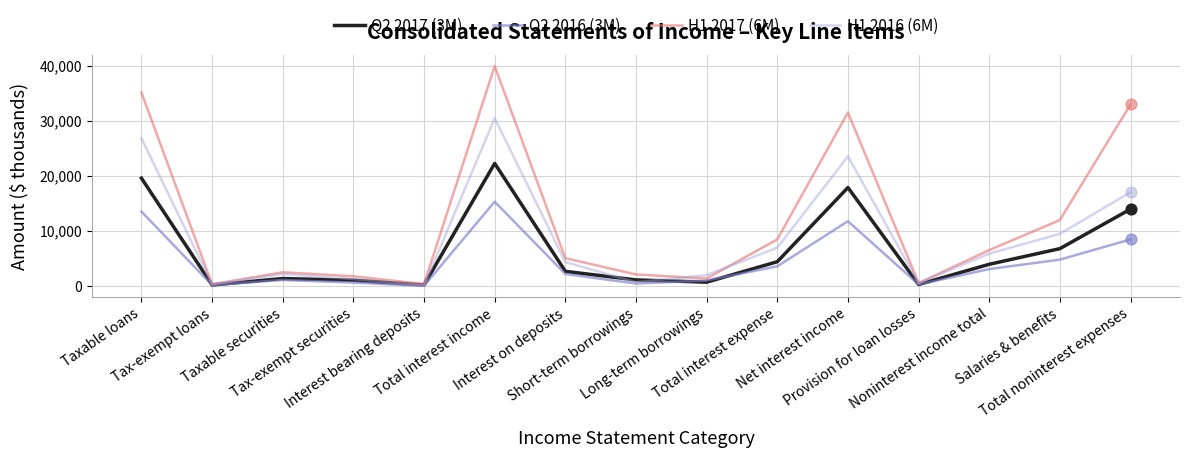

Which series has the widest spread of values?

H1 2017 (6M)